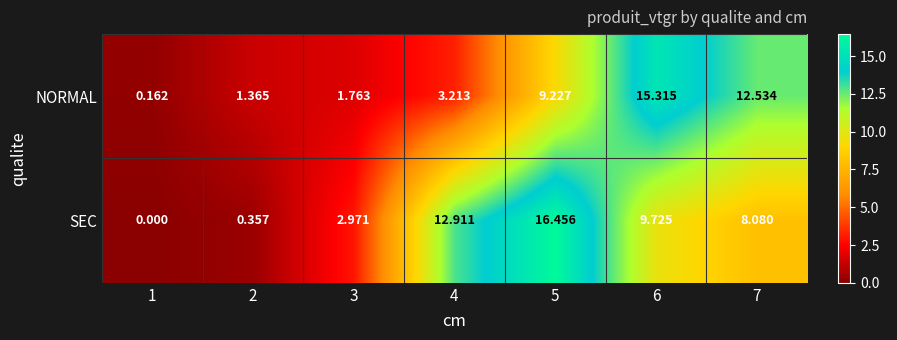

Which series changed the most between 2 and 3?

SEC